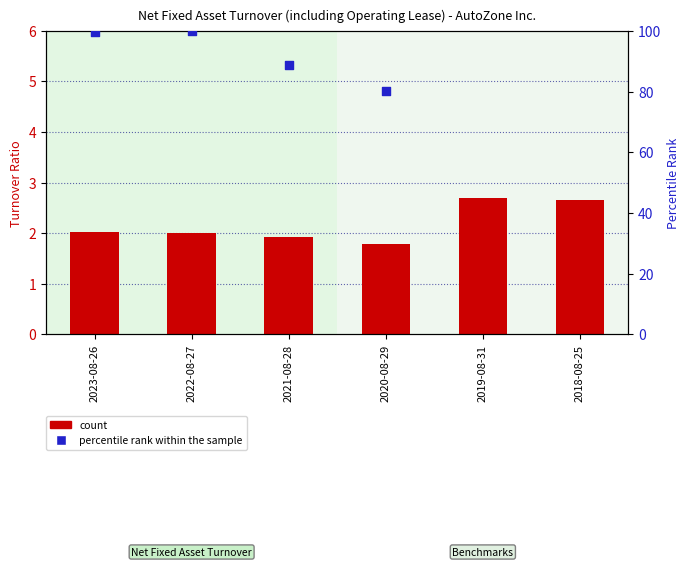

Is the value of percentile rank within the sample at 2023-08-26 greater than the value of count at 2018-08-25?

Yes